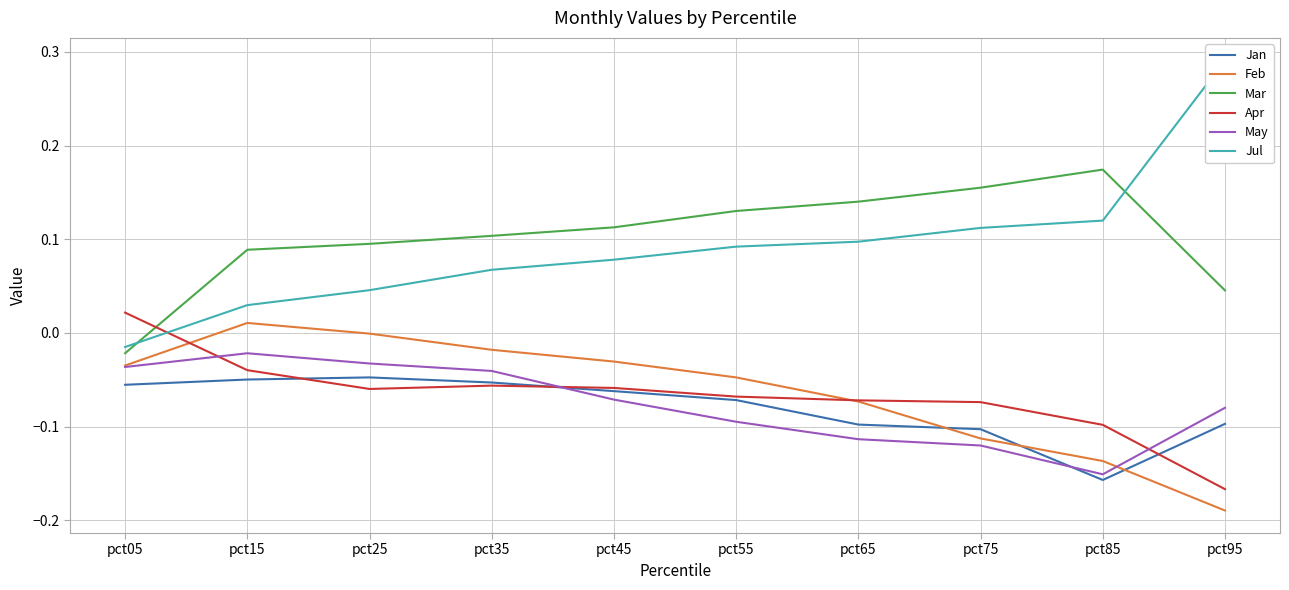

At which label does Jul first exceed 0?

pct15